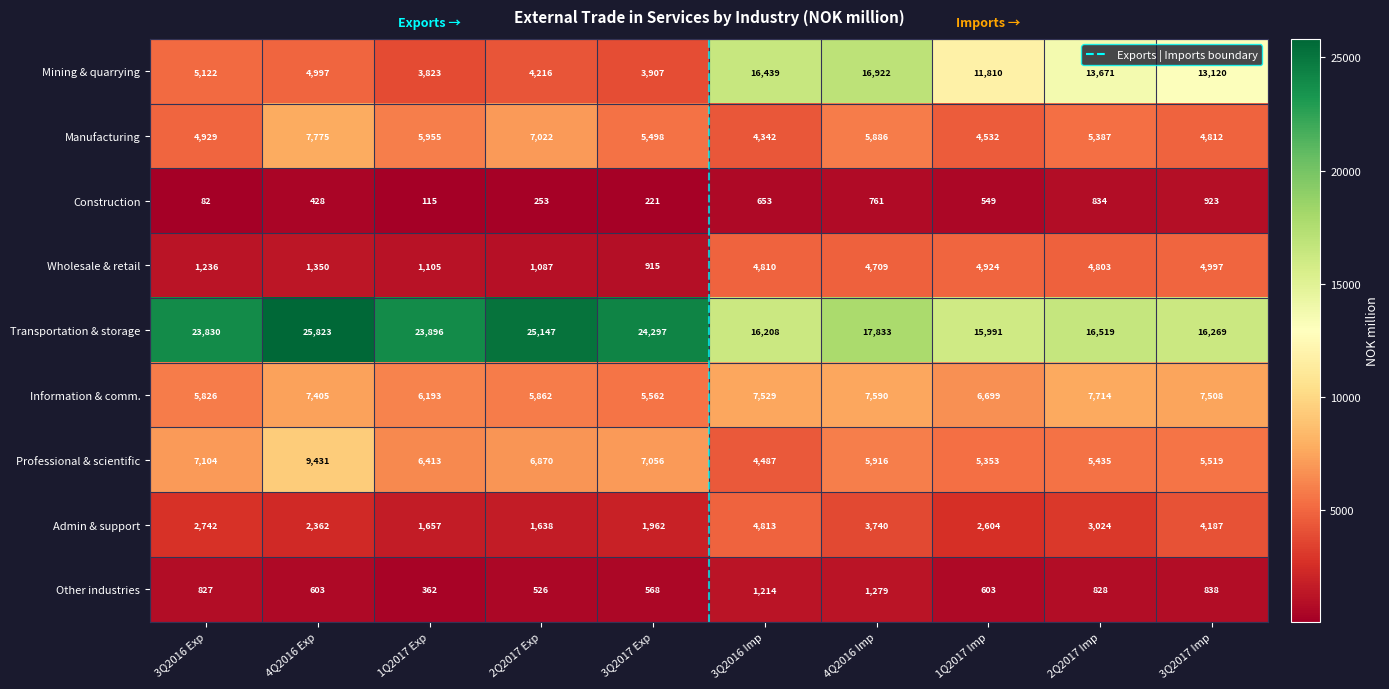

What is the greatest value displayed?

25823